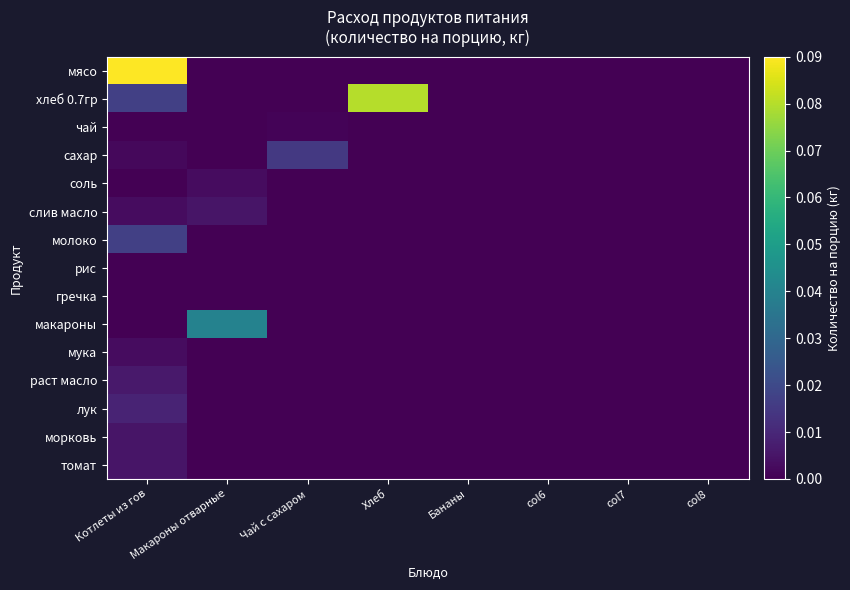

Between Чай с сахаром and Макароны отварные, which is larger?

Чай с сахаром